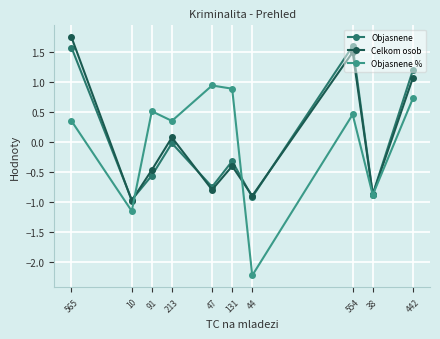

What position from the left is 554?

8